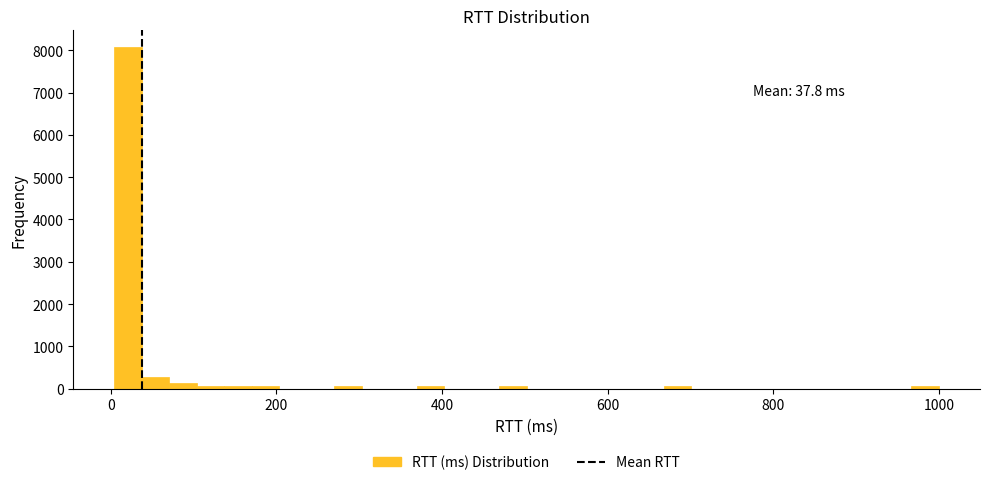

Read against the x-axis, roughly where is the centre of the tallest bar?

20